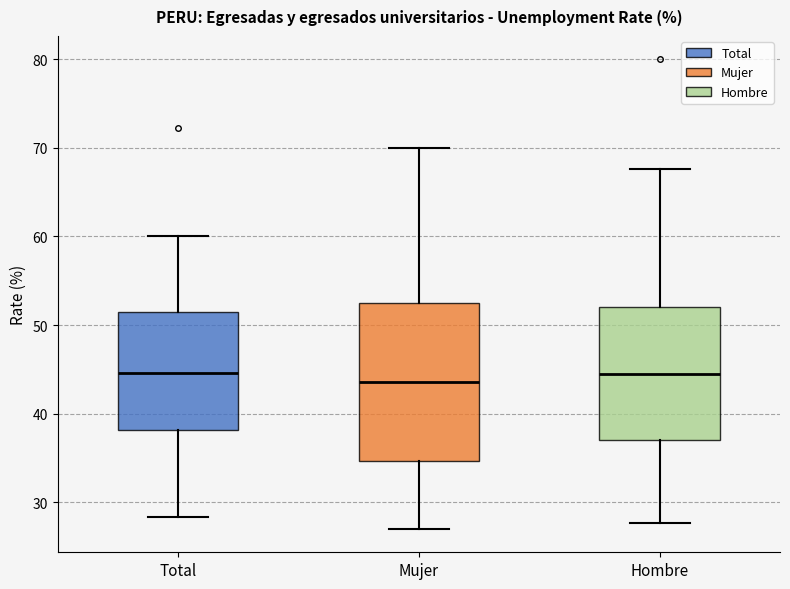

Where is the upper edge of the box for Mujer on the y-axis? The values are not printed on the chart, so give them approximately, as read against the axis.

52